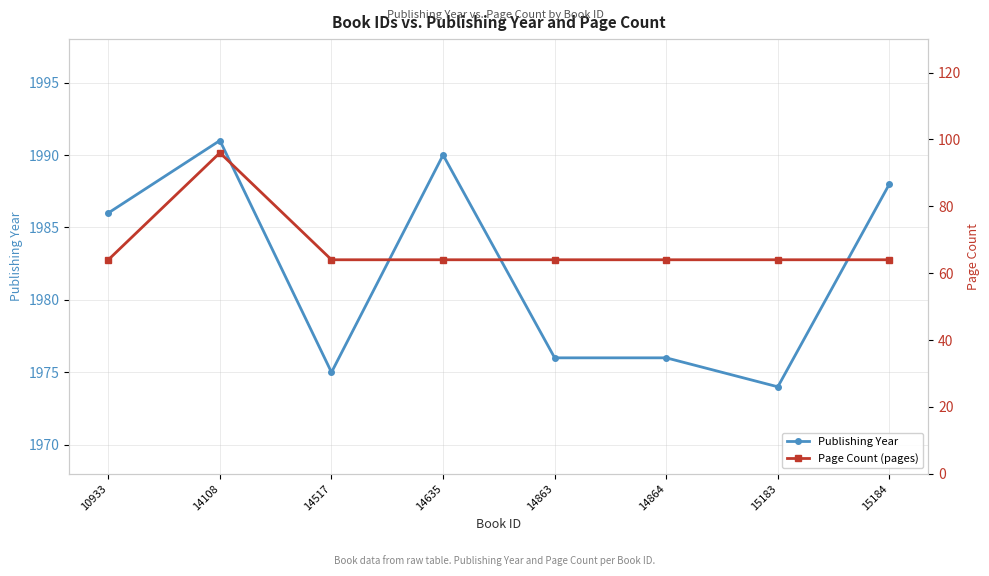

How many series are shown in this chart?

2